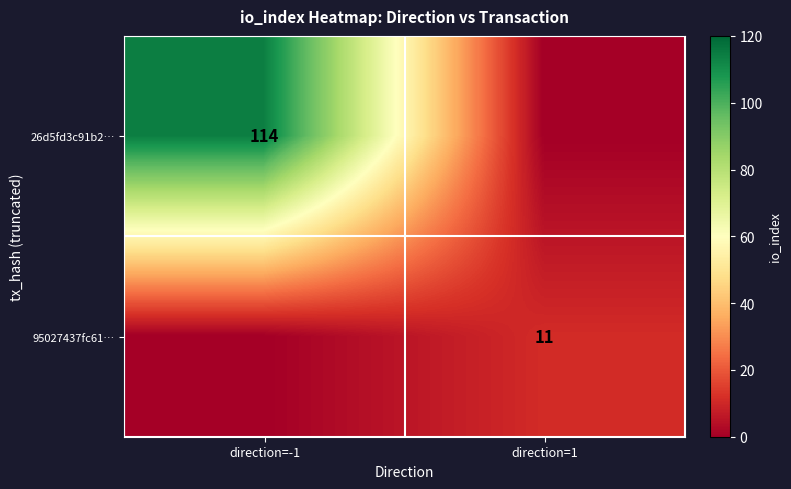

The value of 95027437fc61… at direction=1 is 8. True or false?

False